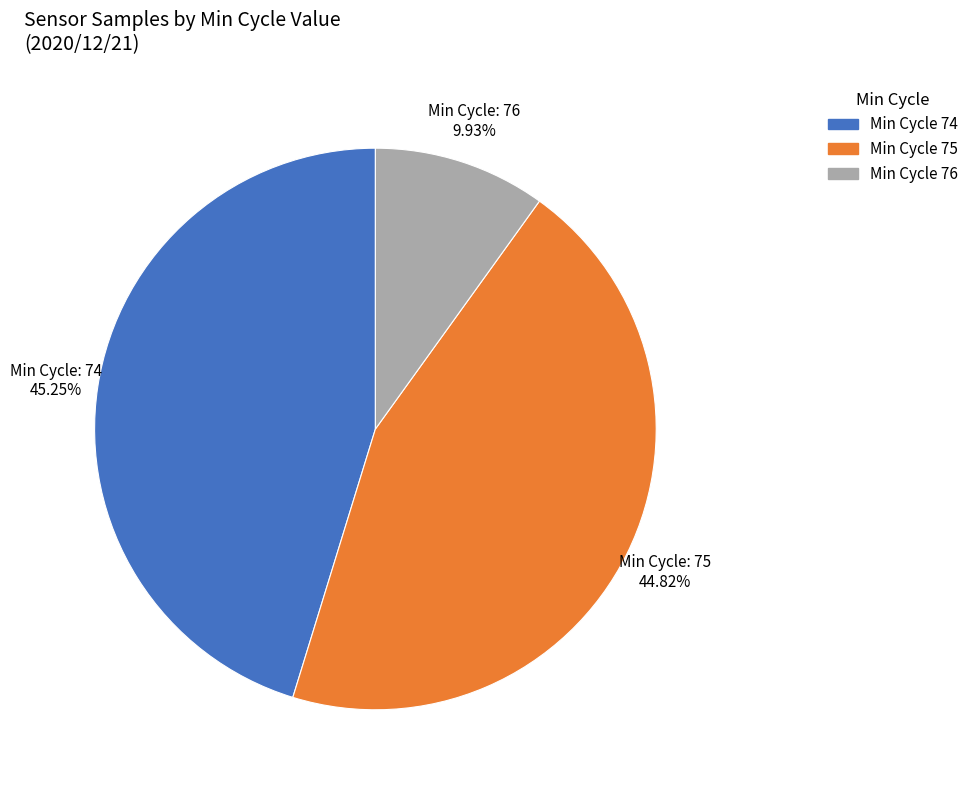

Does Min Cycle 74 account for over 50% of the chart?

No